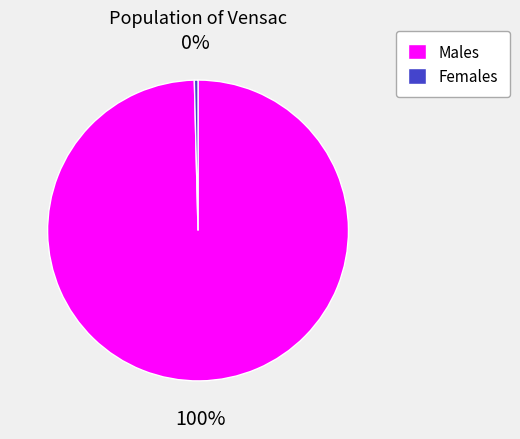

Rank the categories by value from highest to lowest.

Males, Females